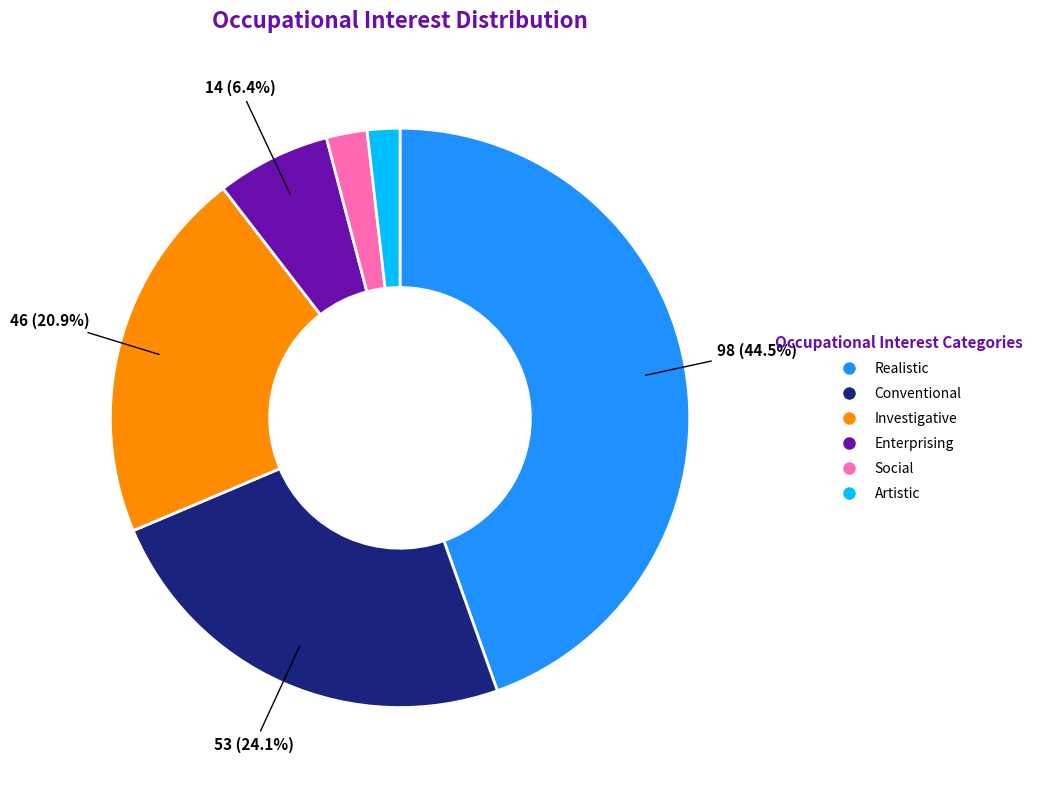

Does Artistic account for over 50% of the chart?

No